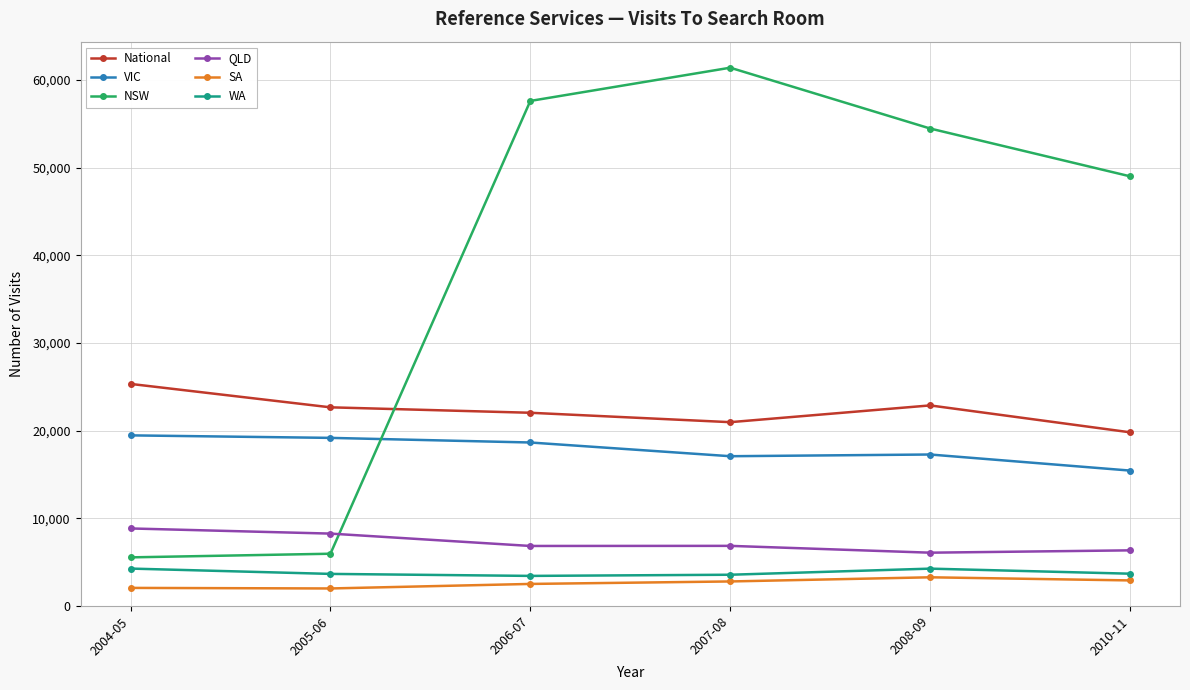

How many interior local peaks does the NSW series have?

1